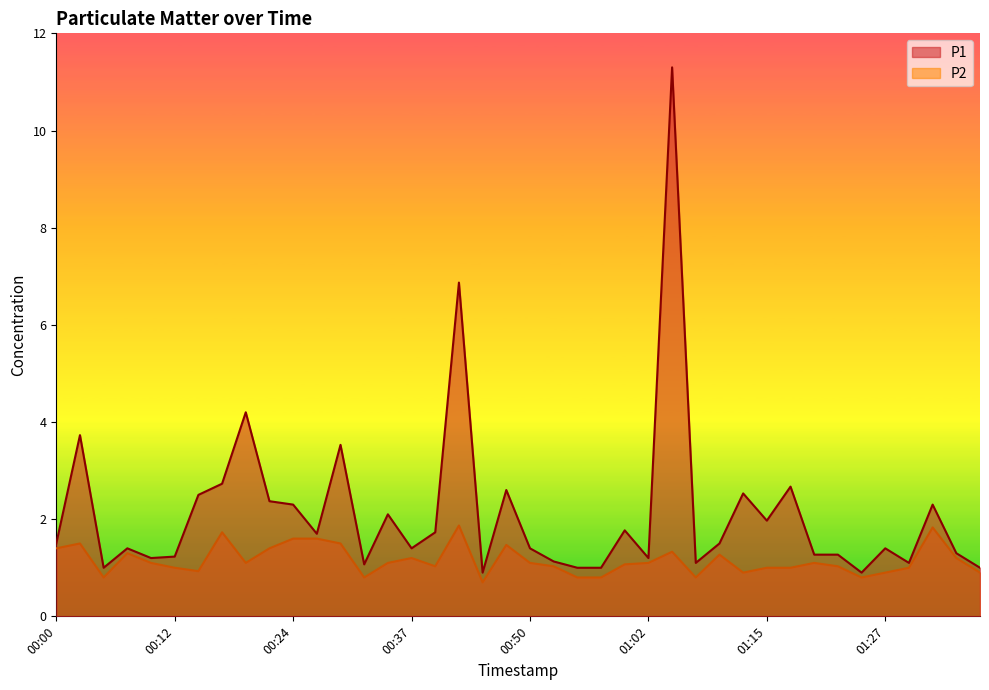

What is the sum of all P1 values?

85.2